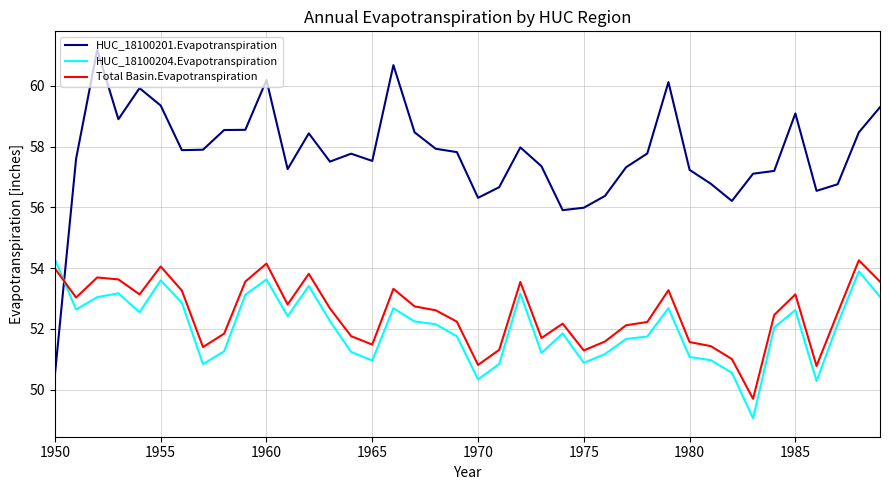

Which series ends up on top after the final intersection of Total Basin.Evapotranspiration and HUC_18100201.Evapotranspiration?

HUC_18100201.Evapotranspiration